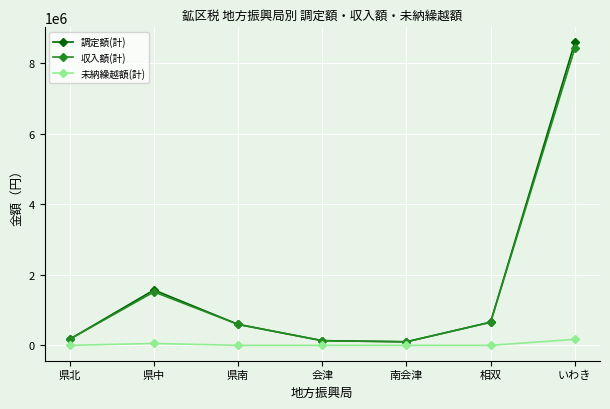

Which series has the widest spread of values?

調定額(計)